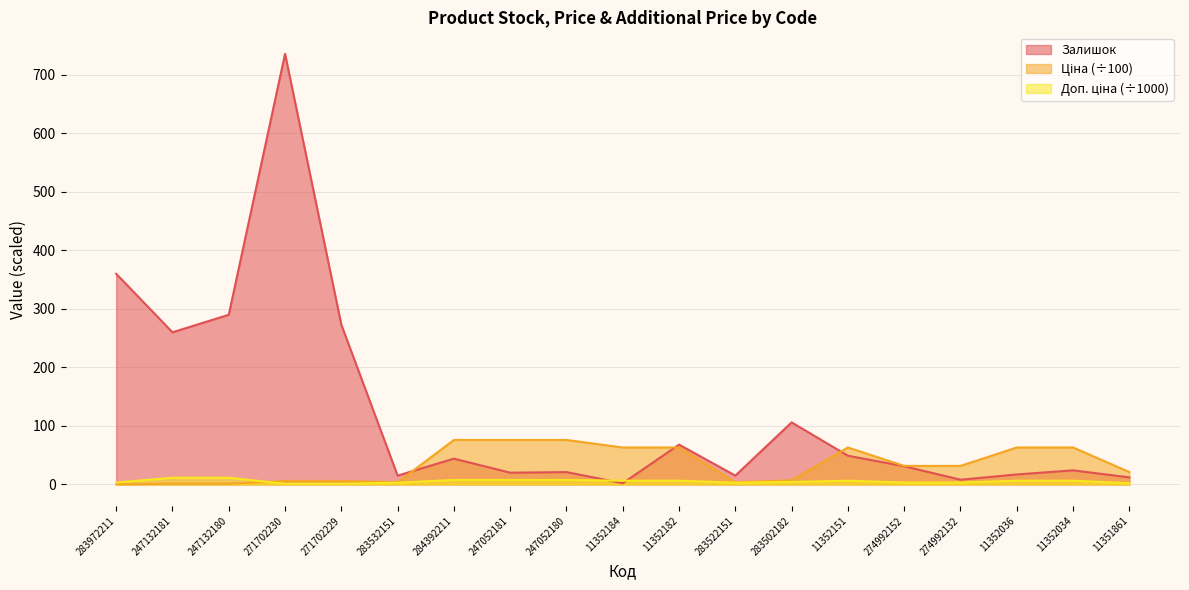

What are all the series names shown in the legend?

Залишок, Ціна, Доп. ціна